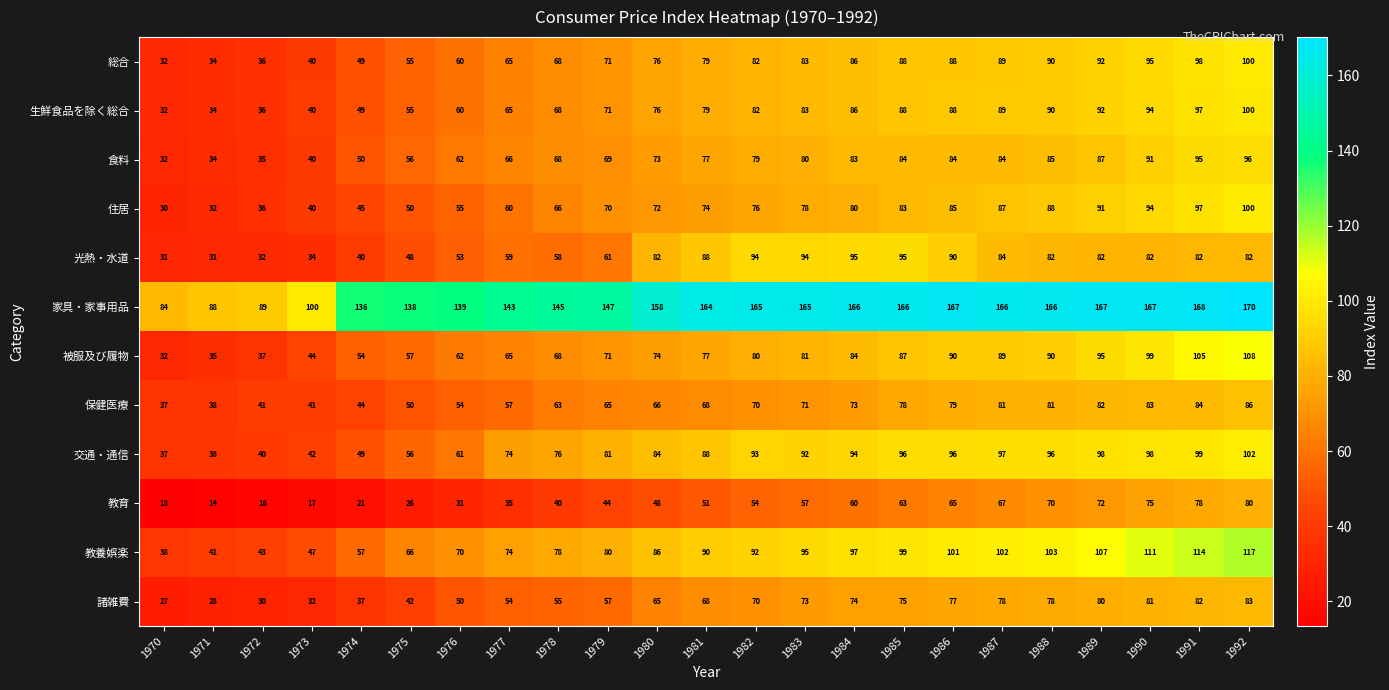

True or false: 住居 has a value of 94 at 1990.

True